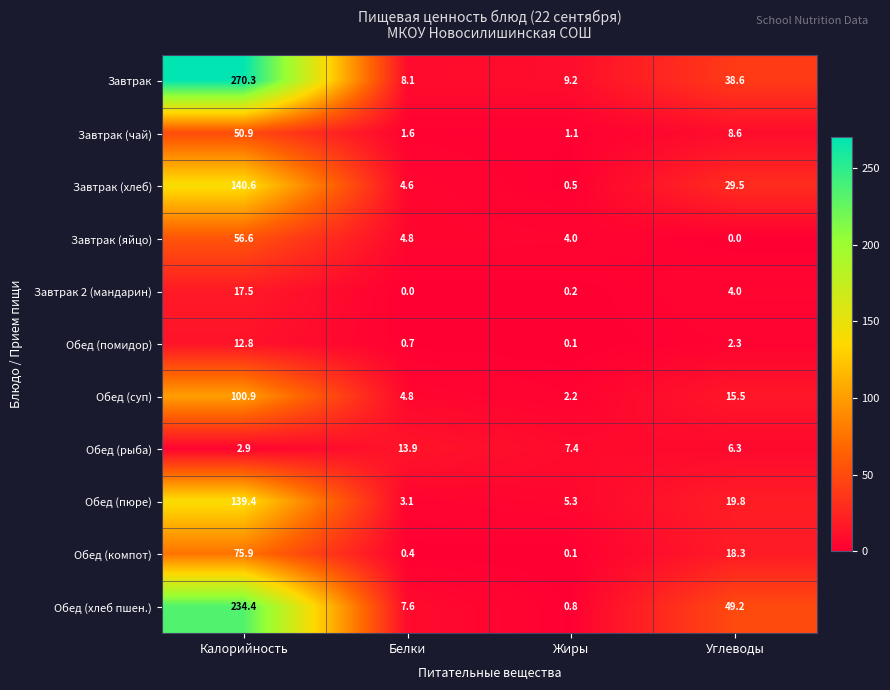

Which series has the largest range (max minus min)?

Завтрак